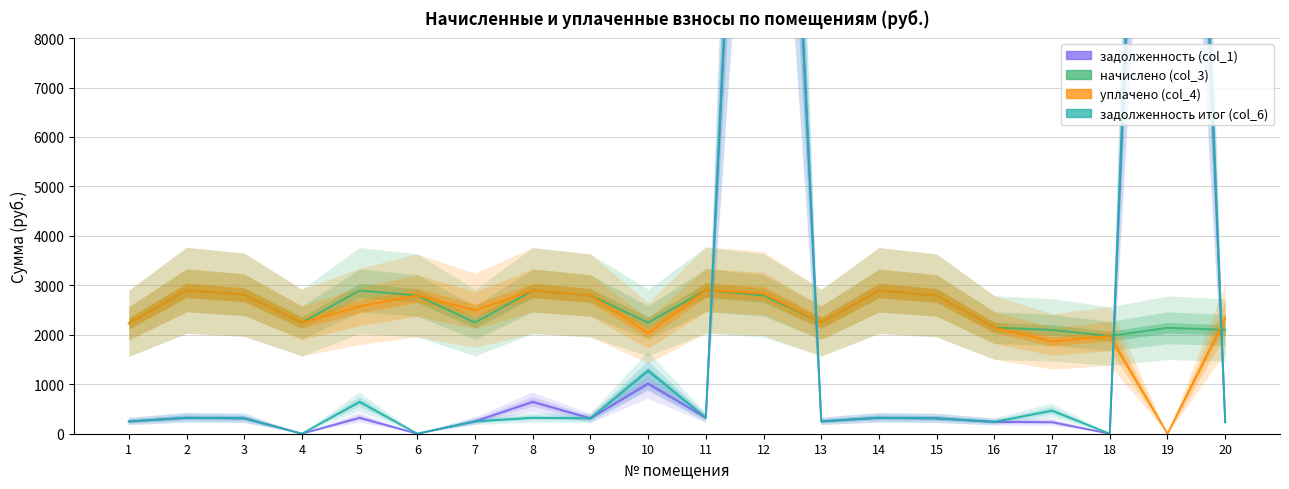

What is the difference between the maximum and minimum values in the задолженность (col_1) series?

28488.1